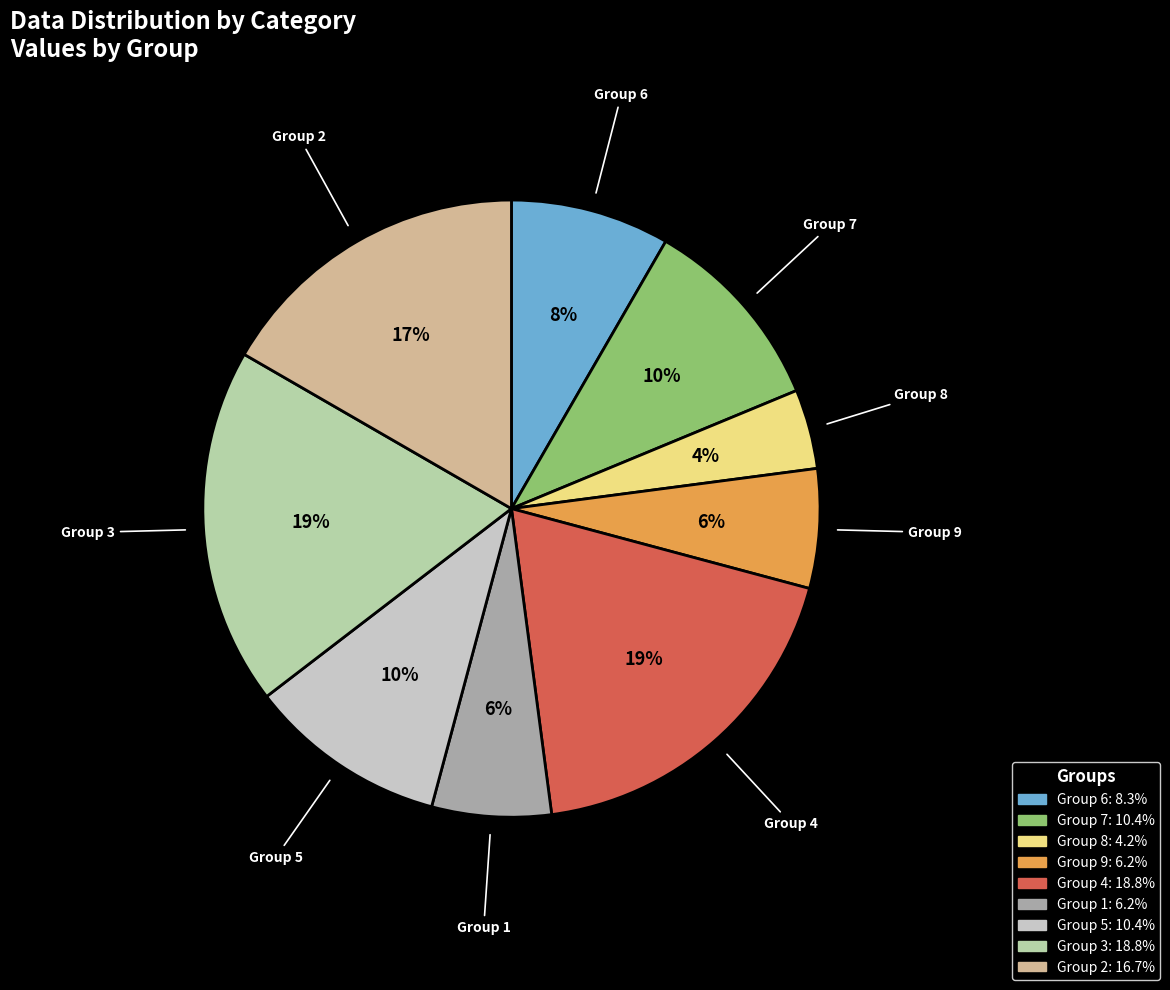

How many slices are in this pie chart?

9